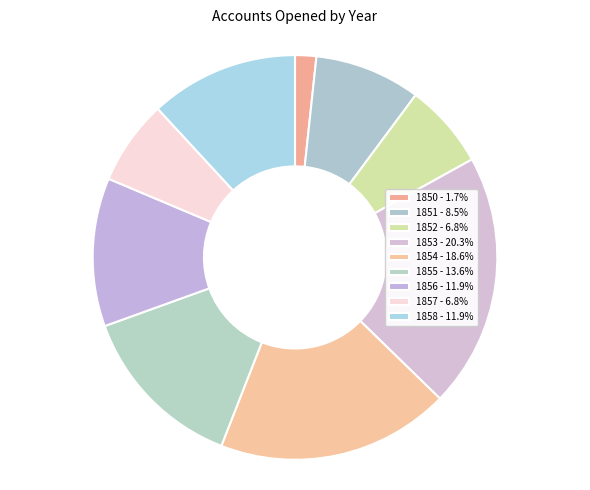

How many slices are in this pie chart?

9